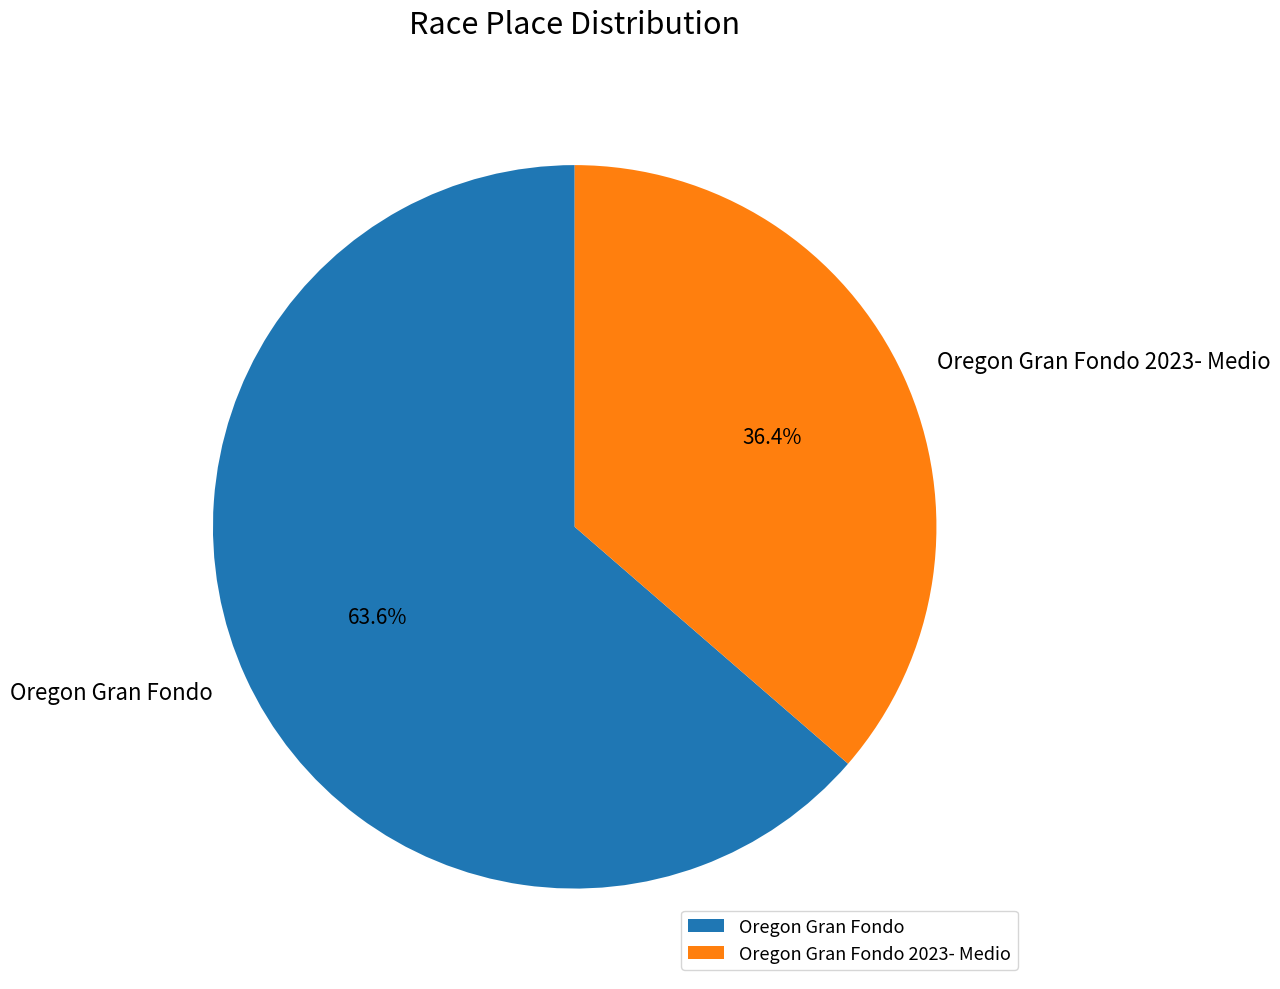

To the nearest percent, what percentage of the pie is Oregon Gran Fondo 2023- Medio?

36%